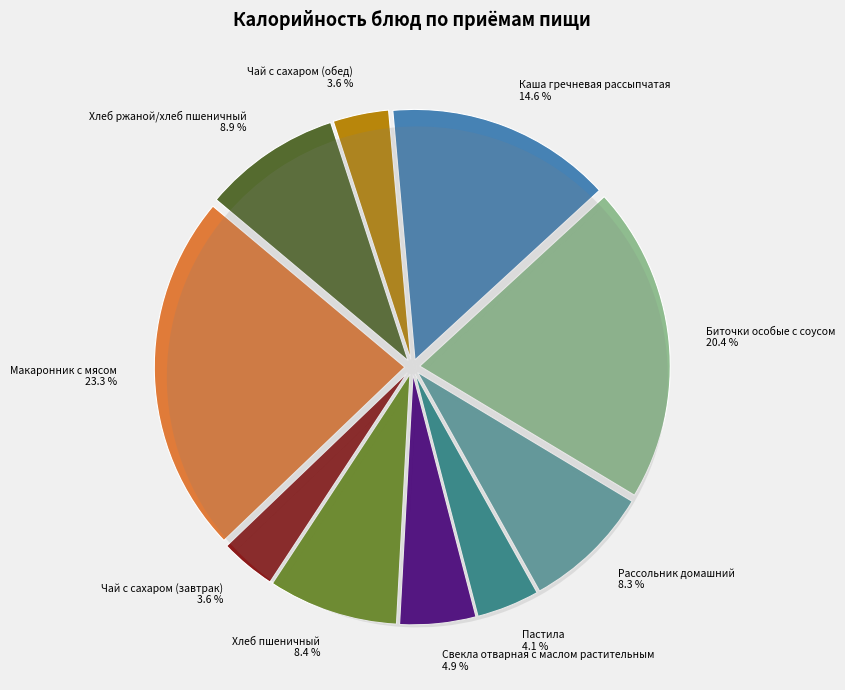

Do Рассольник домашний and Каша гречневая рассыпчатая together represent more than half of the pie?

No